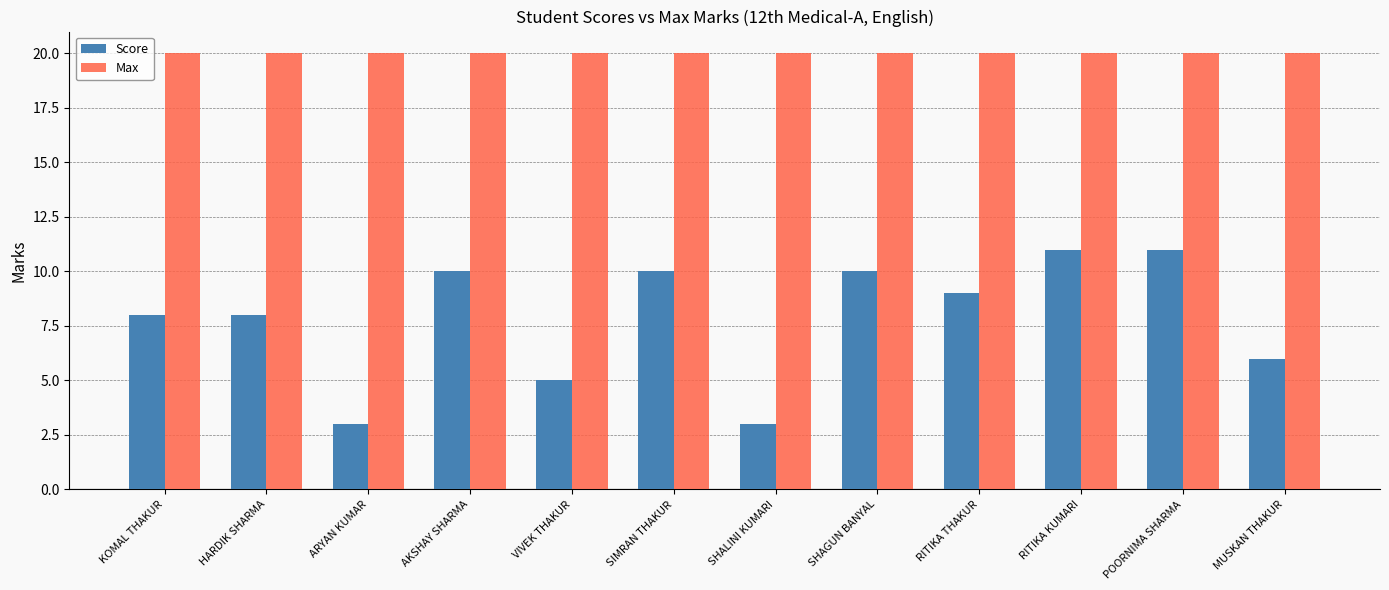

Reading right to left, list all the values displayed in this chart.

Score: 6	11	11	9	10	3	10	5	10	3	8	8
Max: 20	20	20	20	20	20	20	20	20	20	20	20